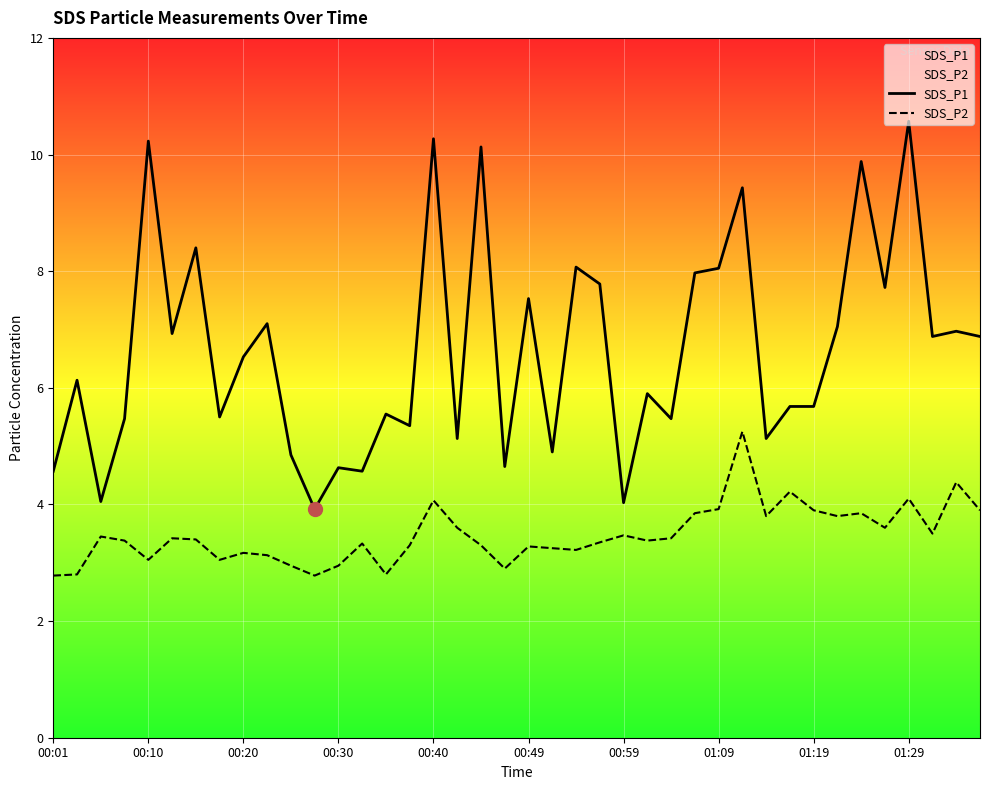

Rank the series by their maximum value, from lowest to highest.

SDS_P2, SDS_P1